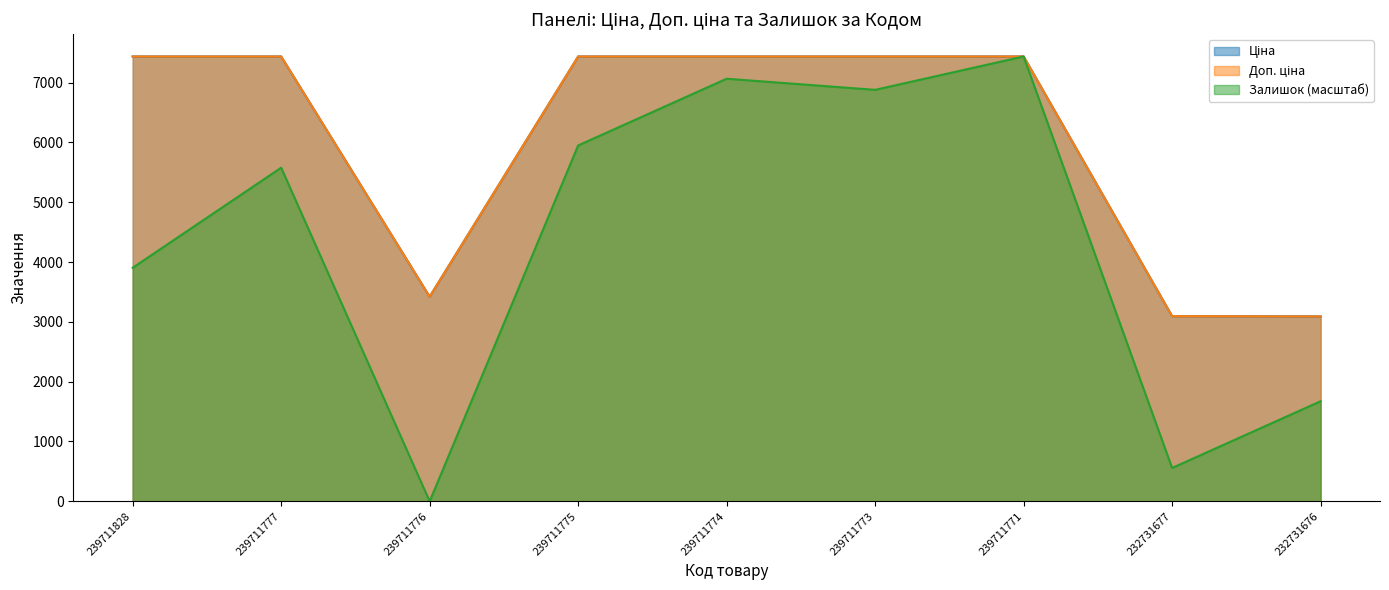

What are all the series names shown in the legend?

Ціна, Доп. ціна, Залишок